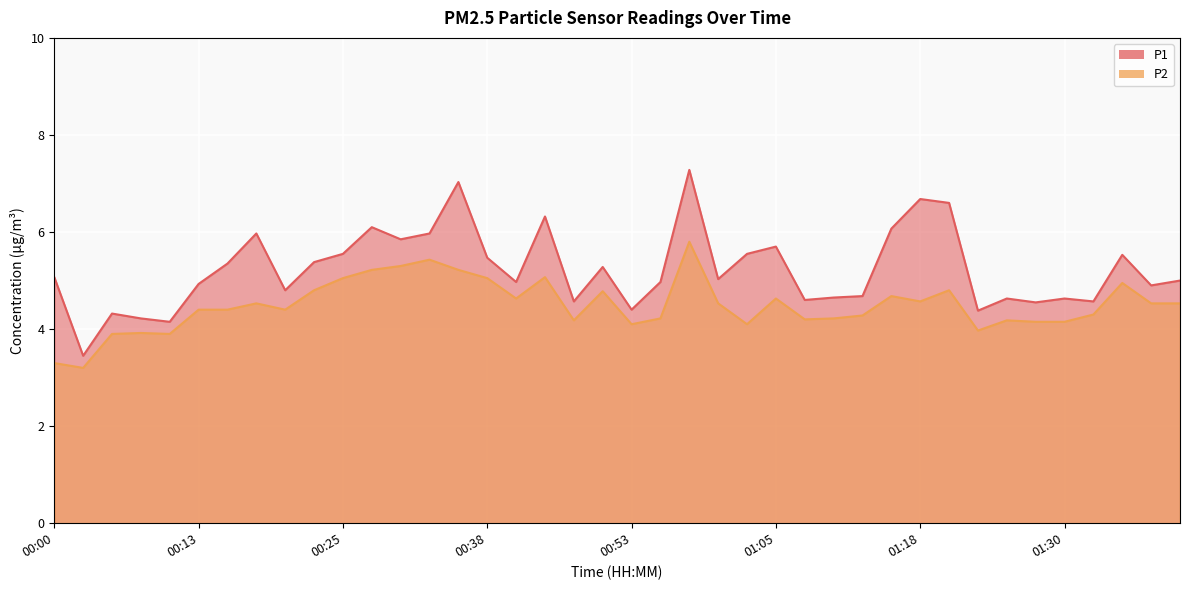

At which category is the sum across all series the highest?

00:58